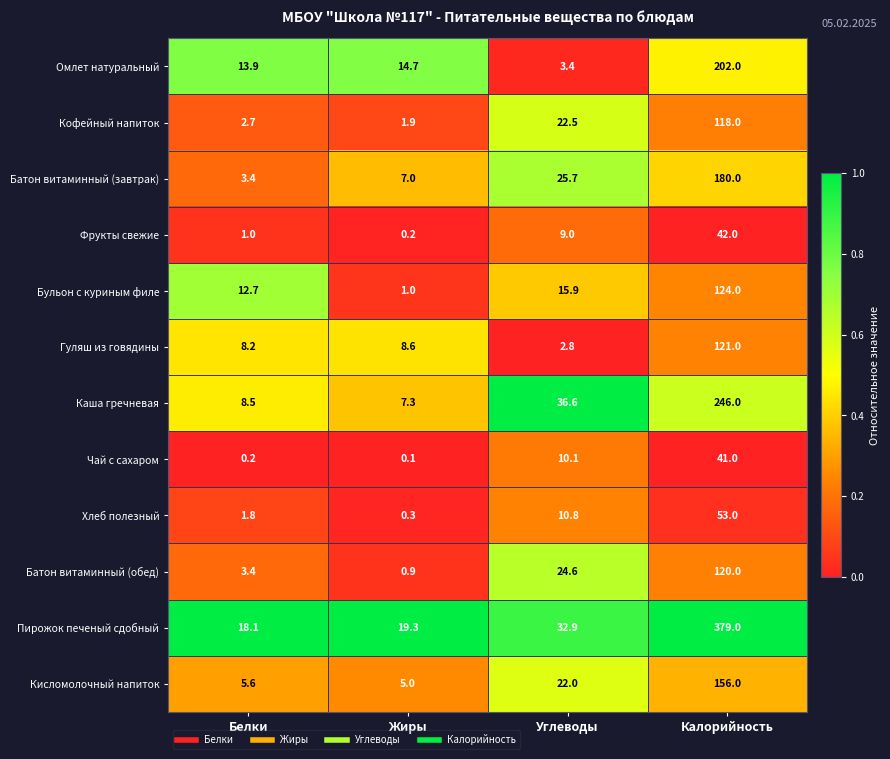

At which category is the sum across all series the highest?

Калорийность